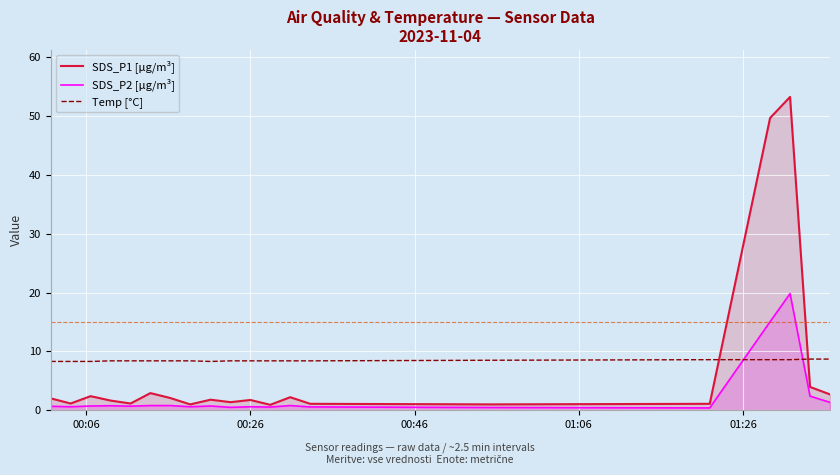

How many lines are shown in the chart?

3